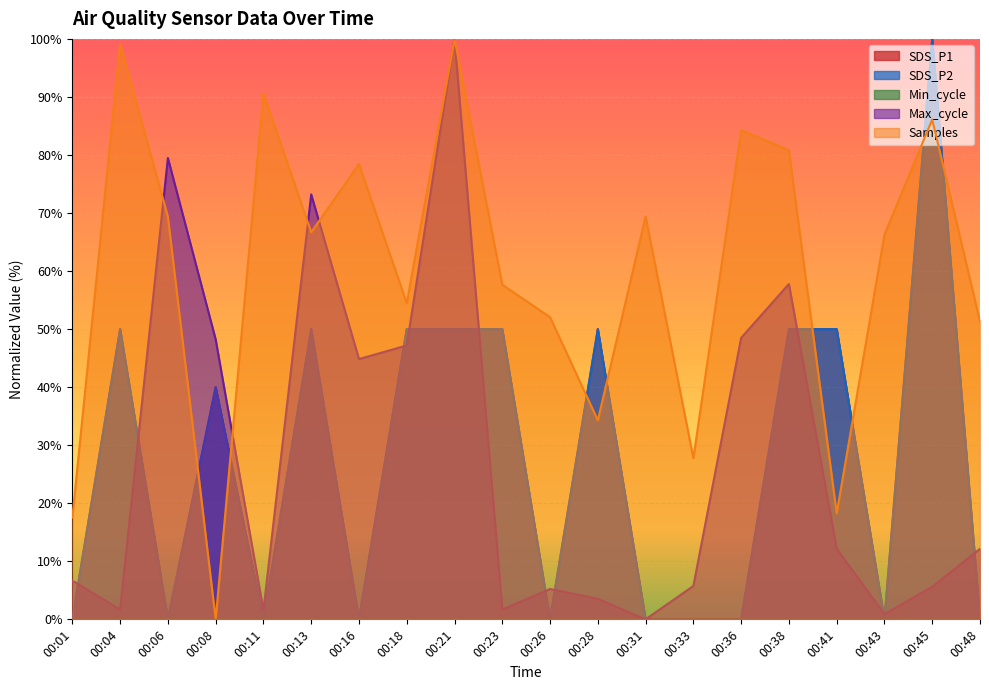

What is the average value of the SDS_P2 series?

27.0